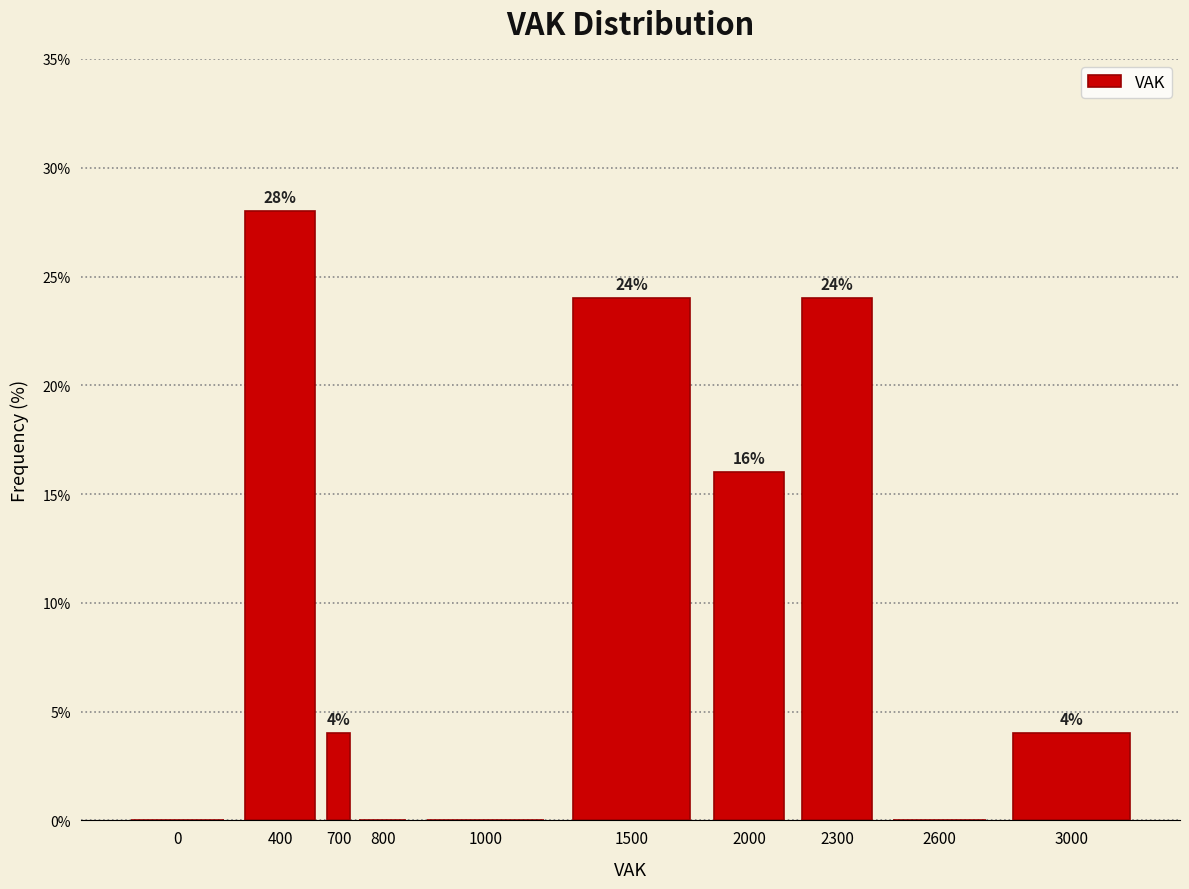

Reading left to right, transcribe all the data shown in this chart.

0=0.0	400=28.0	700=4.0	800=0.0	1000=0.0	1500=24.0	2000=16.0	2300=24.0	2600=0.0	3000=4.0